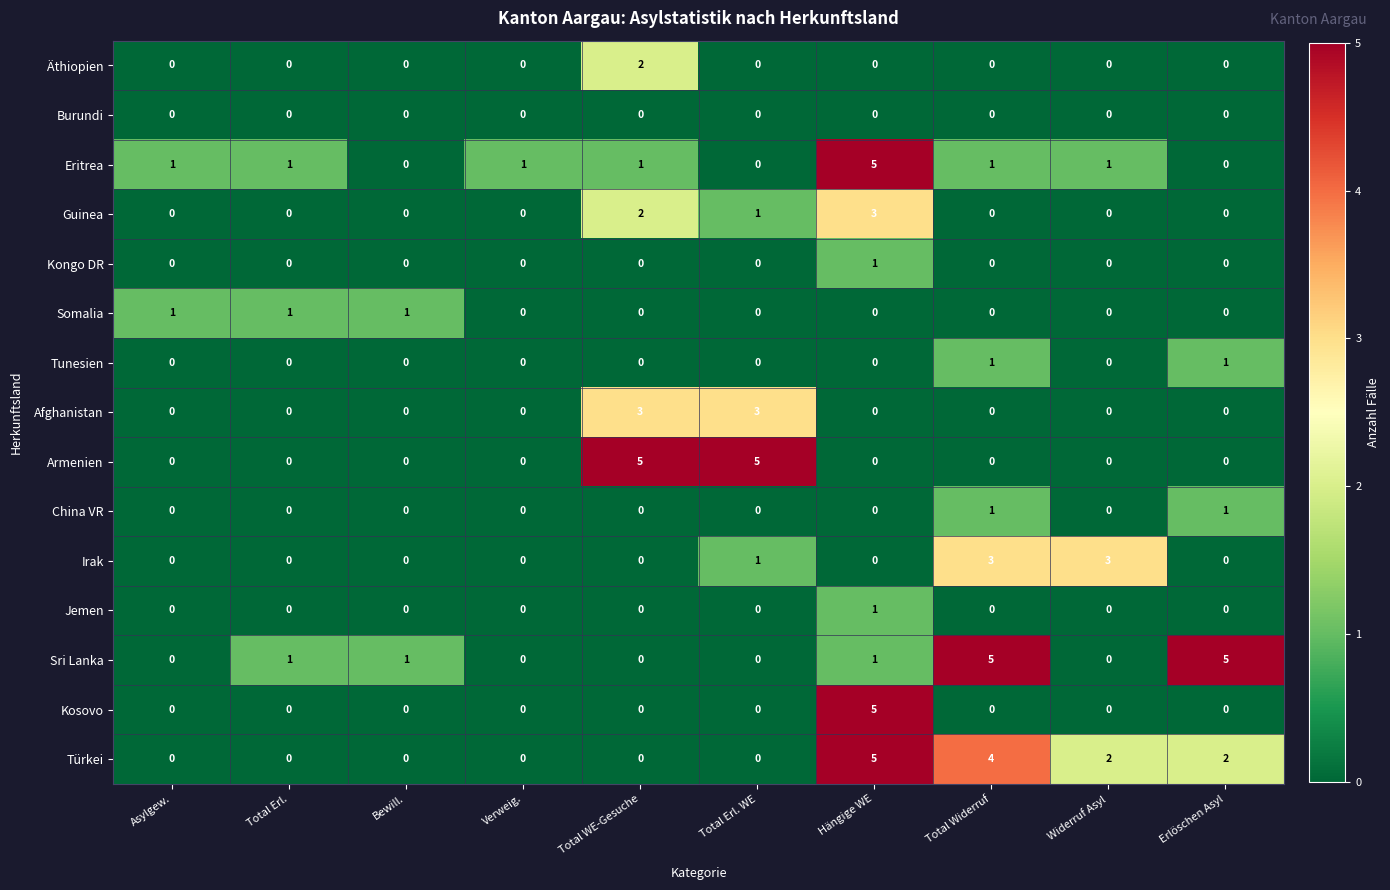

What is the maximum value for Sri Lanka?

5